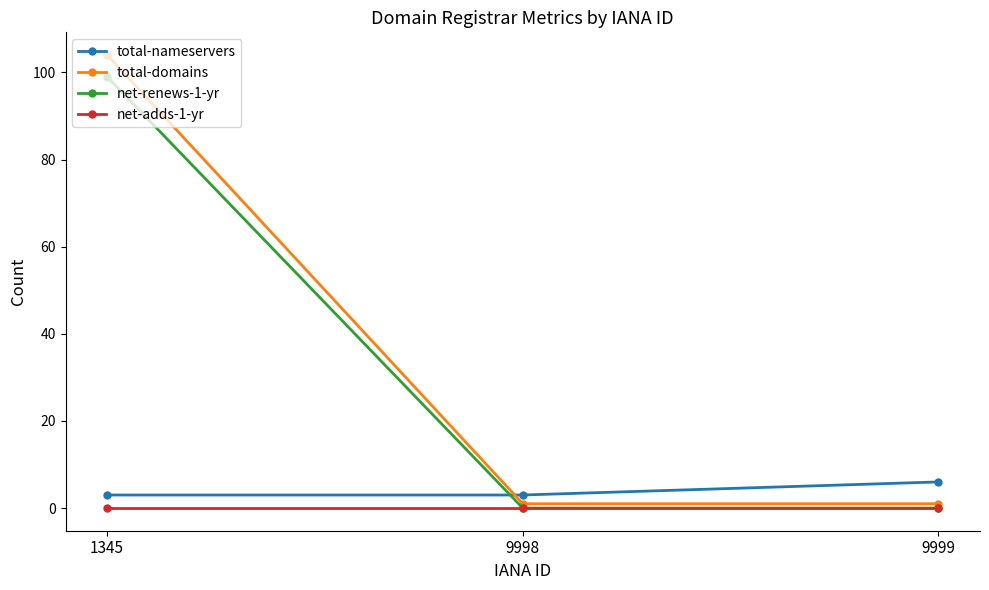

What is the average value of the net-renews-1-yr series?

33